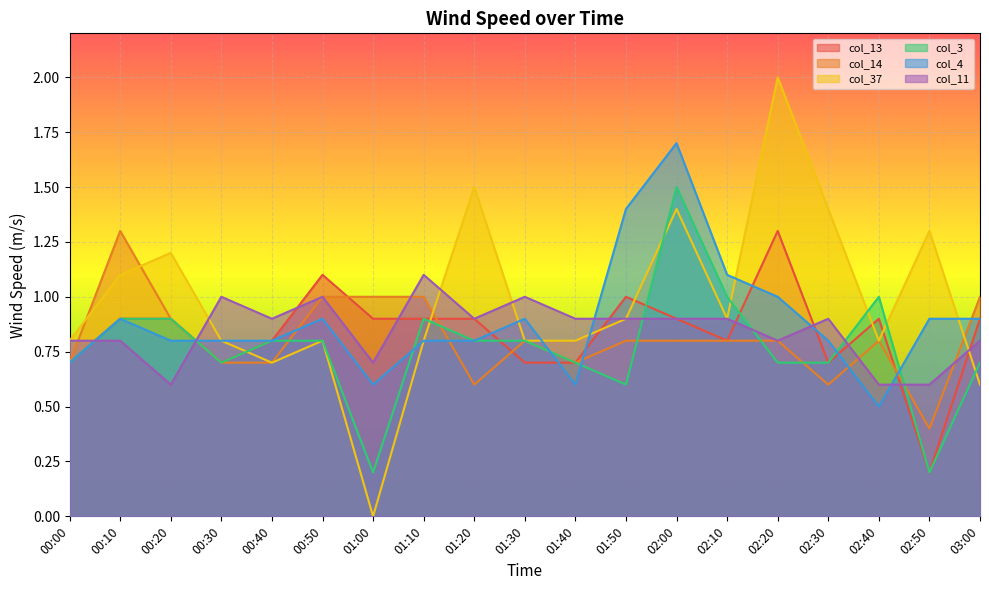

The value of col_11 at 02:40 is 1.1. True or false?

False